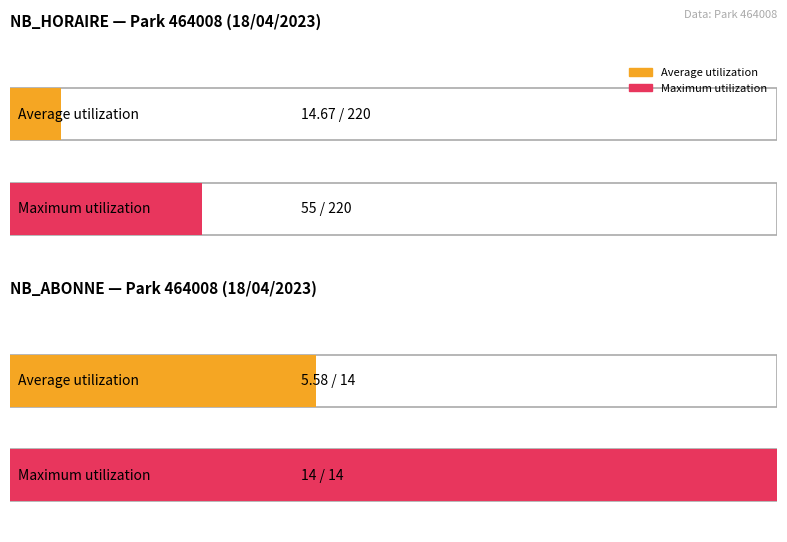

Is it true that NB_HORAIRE equals 5 at 21?

False